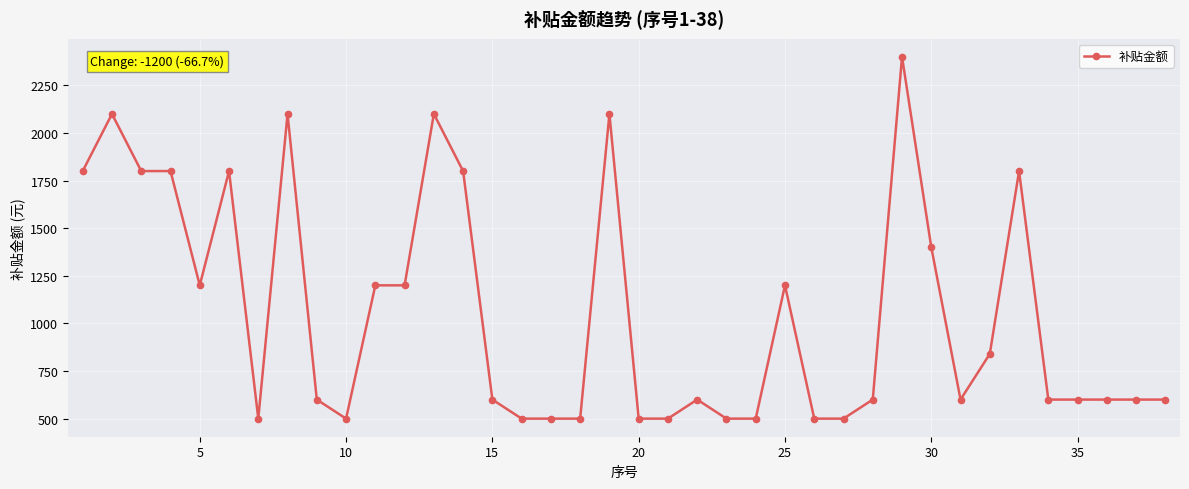

What is the average value?

1056